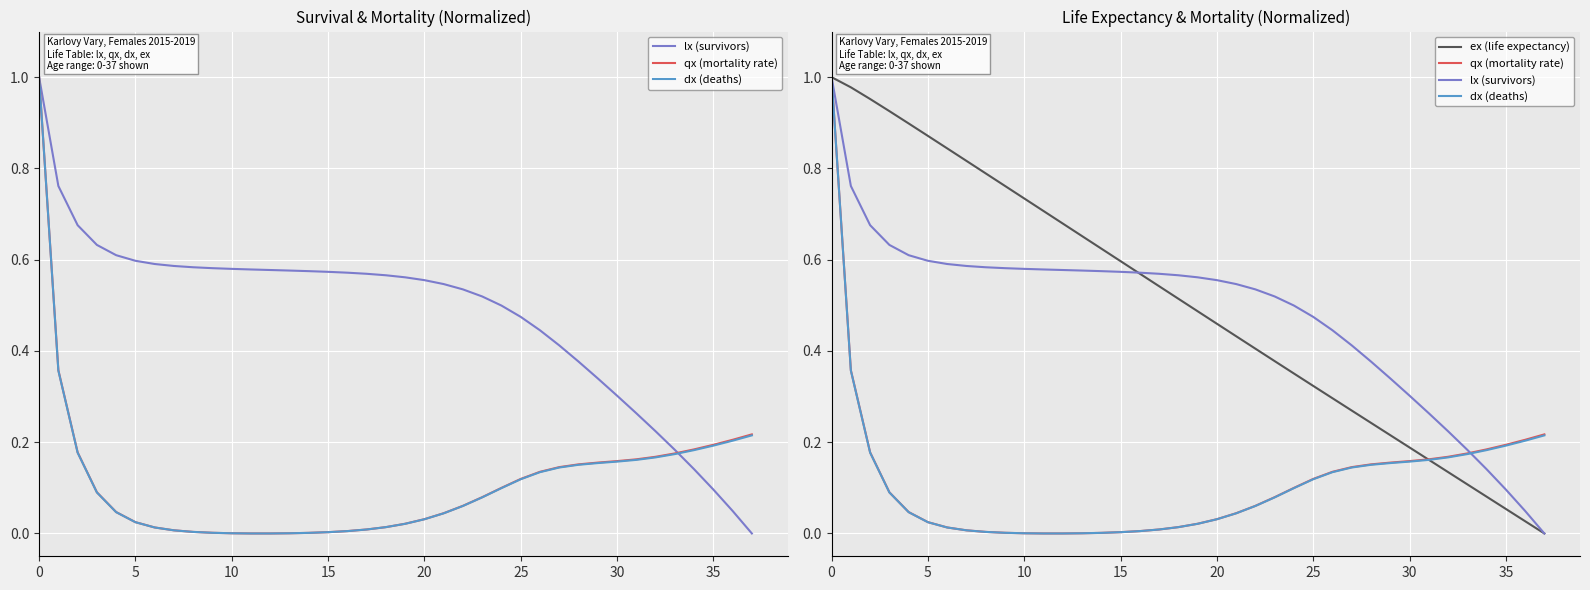

At which category does dx (deaths) reach its first local valley?

11